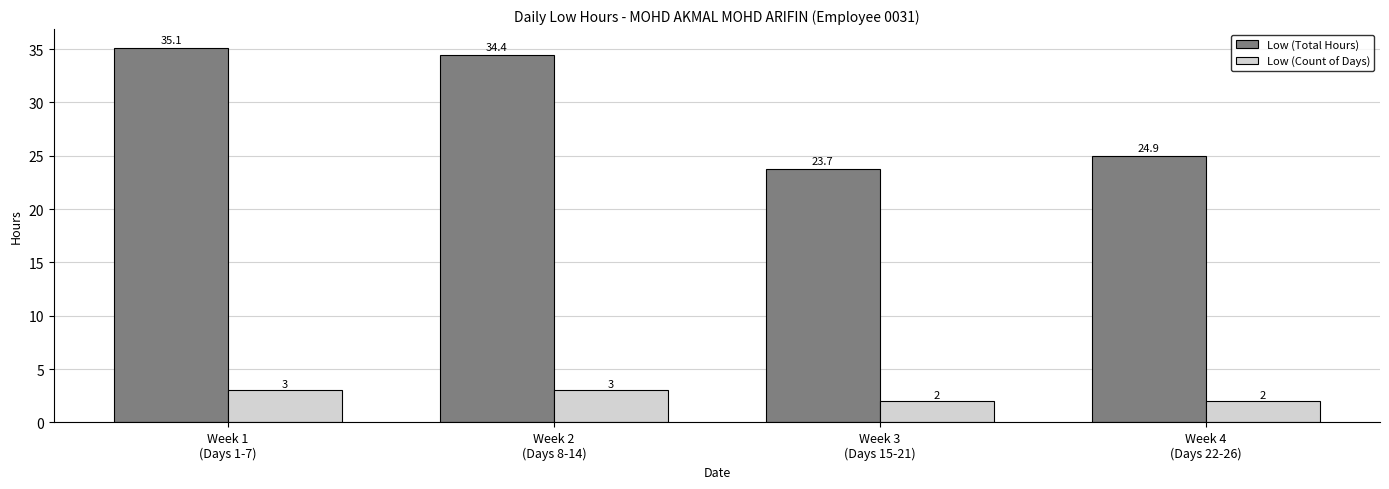

Is it true that Low (Count of Days) equals 3.0 at Week 1
(Days 1-7)?

True